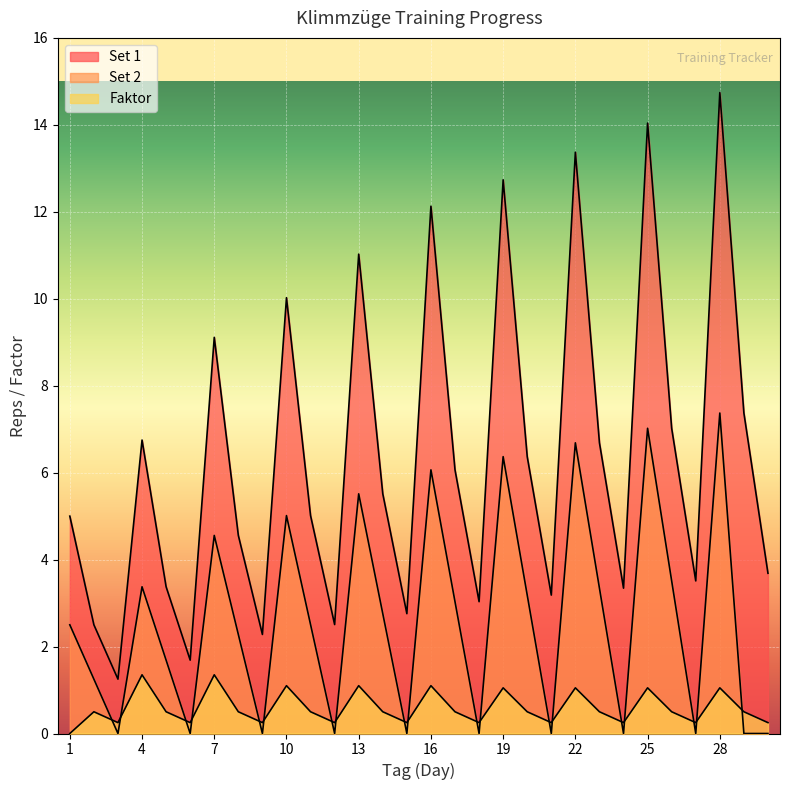

Where is the first local minimum for Set 1?

3